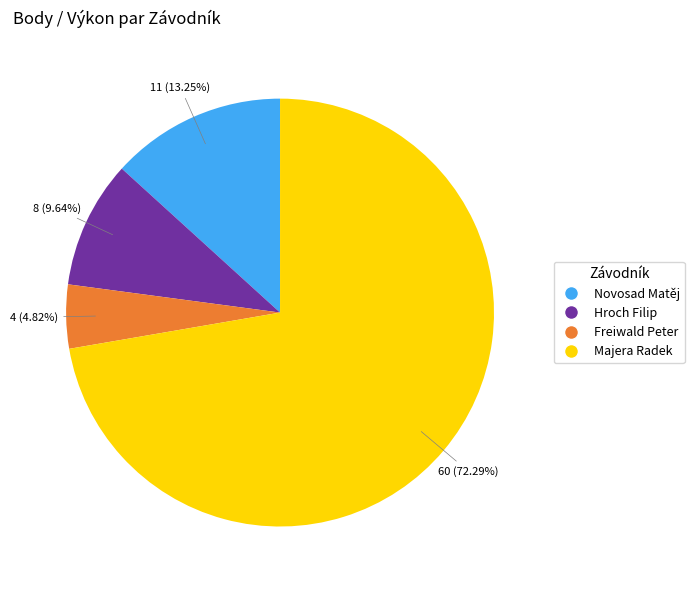

True or false: Hroch Filip accounts for 20% of the total.

False